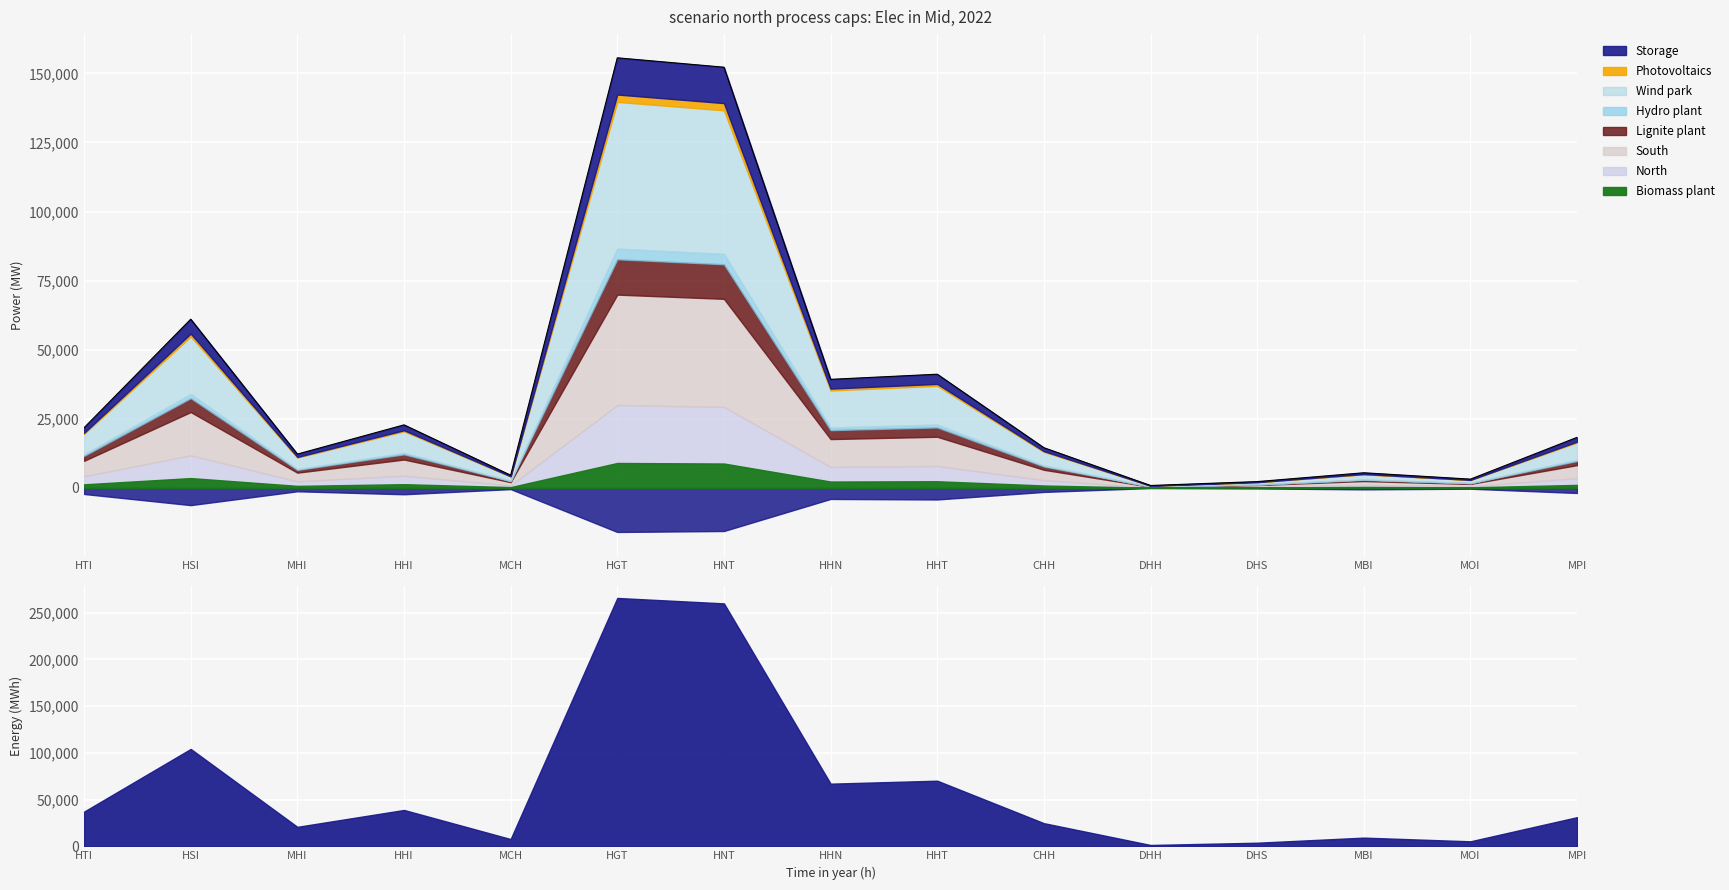

The Clearing House series shows 339850 at HGT. True or false?

False